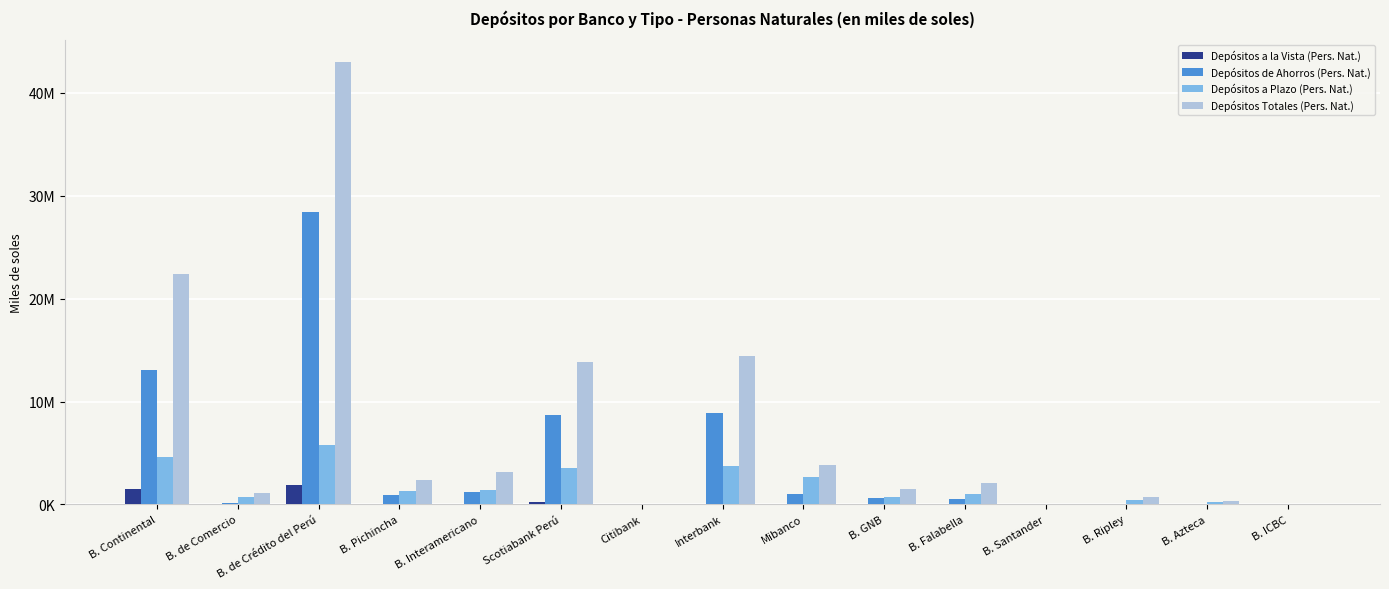

What are all the series names shown in the legend?

Depósitos a la Vista (Pers. Nat.), Depósitos de Ahorros (Pers. Nat.), Depósitos a Plazo (Pers. Nat.), Depósitos Totales (Pers. Nat.)